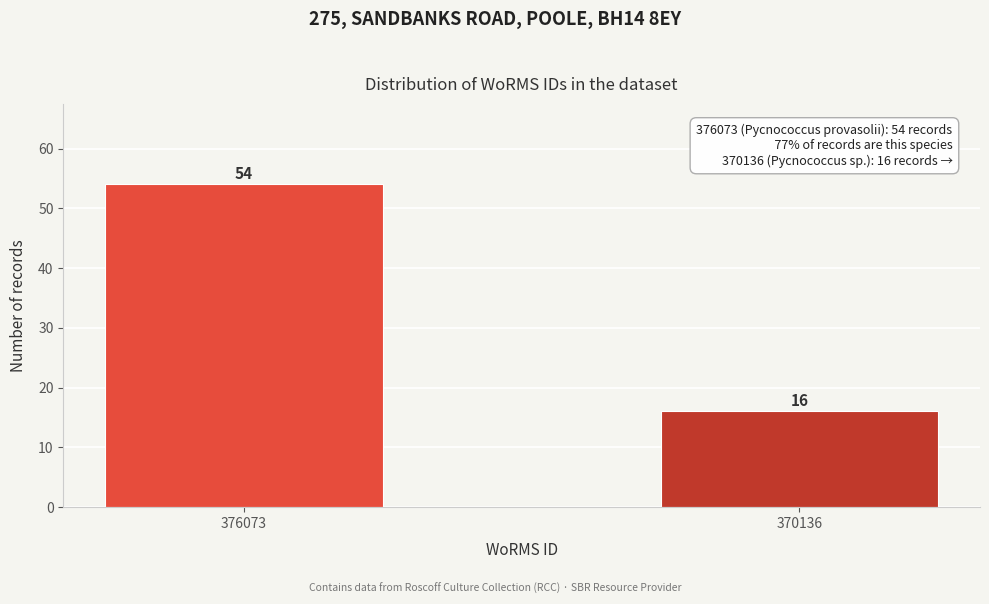

Reading left to right, what are all the values shown in this chart?

376073=54	370136=16